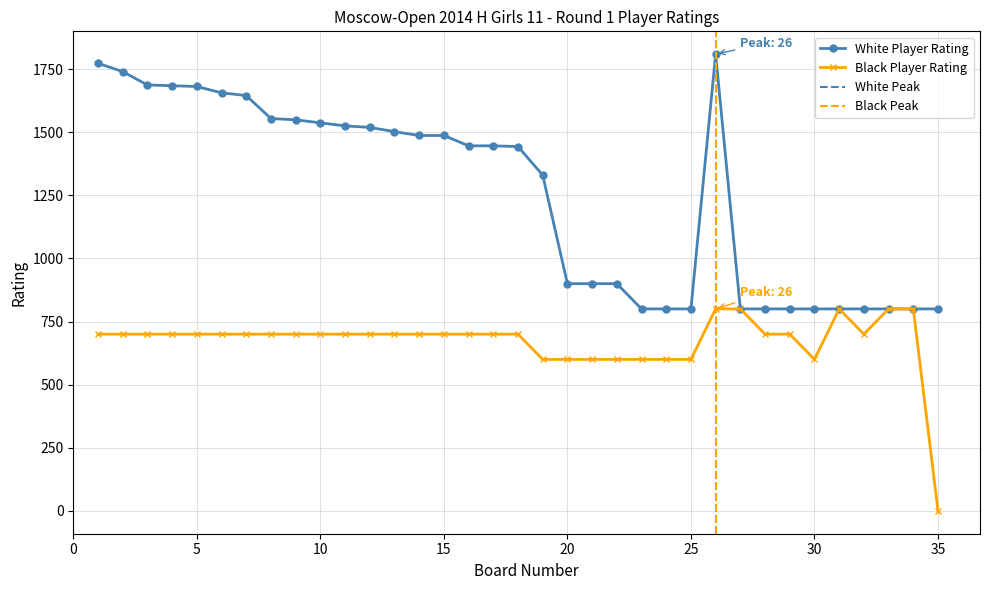

Is it true that White Rating equals 800 at 35?

True